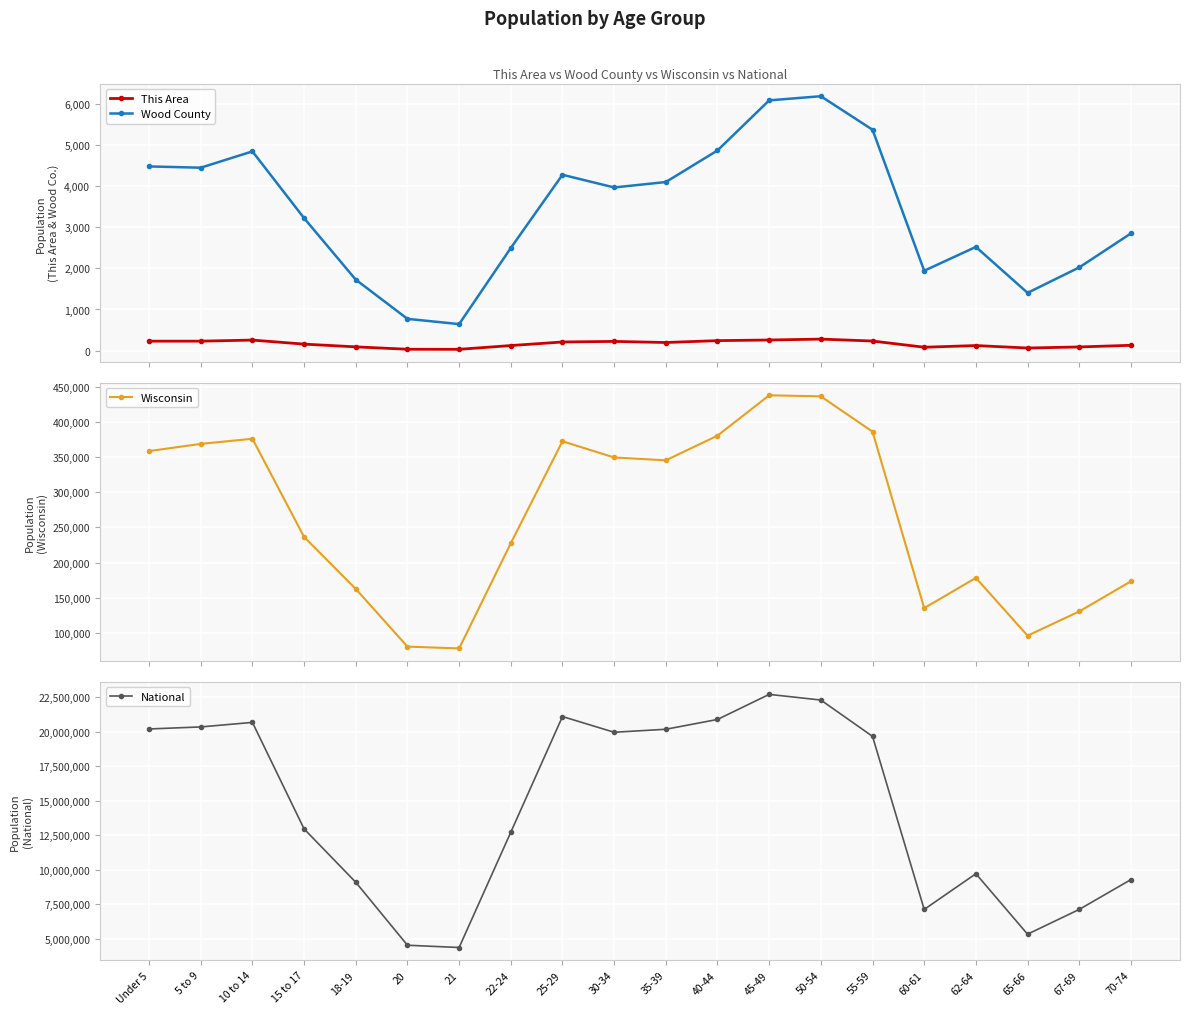

Reading left to right, extract all data points from this chart.

This Area: 229	229	255	157	90	32	30	122	209	223	196	242	257	279	232	81	122	62	88	128
Wood County: 4482	4451	4848	3223	1726	772	644	2497	4279	3970	4102	4871	6090	6191	5375	1943	2523	1405	2024	2851
Wisconsin: 358443	368617	375927	236505	162704	80763	78216	227573	372347	349347	345328	380338	437627	436126	385986	135437	178388	96316	130713	173467
National: 20201362	20348657	20677194	12954254	9086089	4519129	4354294	12712576	21101849	19962099	20179642	20890964	22708591	22298125	19664805	7113727	9704197	5319902	7115361	9278166